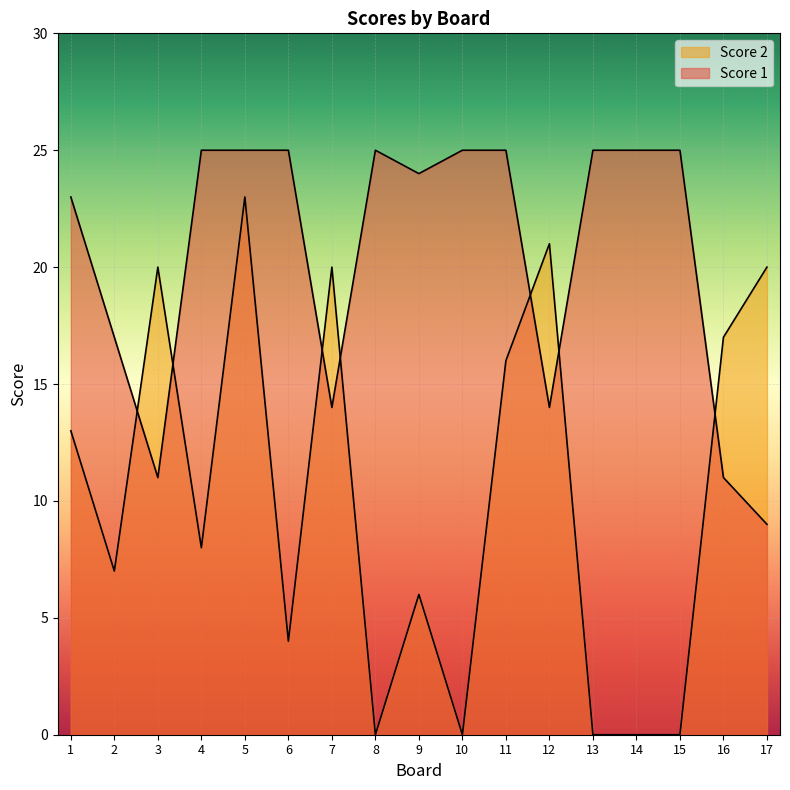

Which series changed the most between 9 and 15?

Score 2